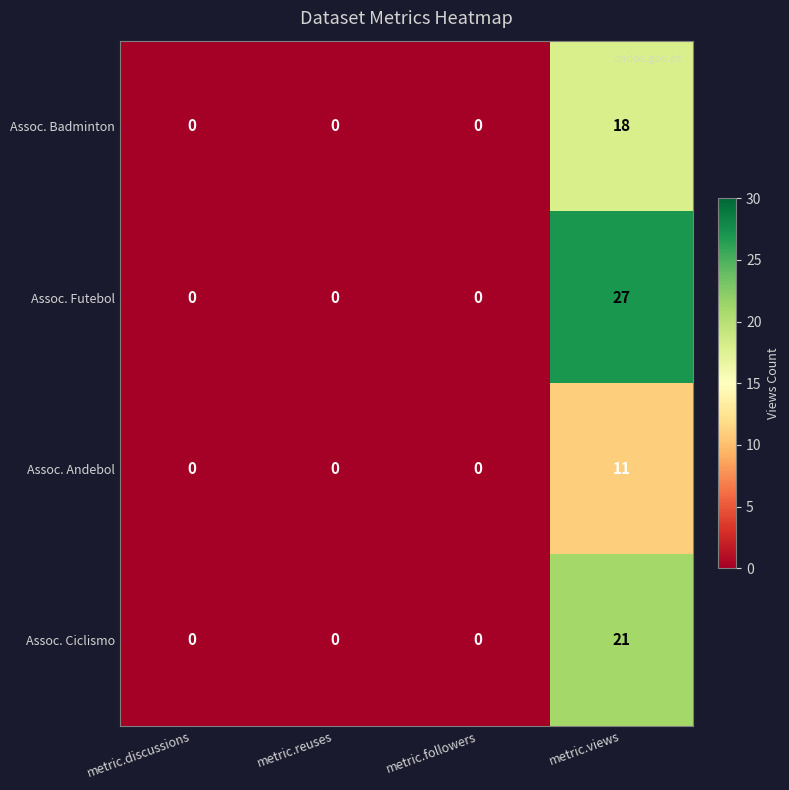

The Assoc. Ciclismo series shows 9 at metric.views. True or false?

False